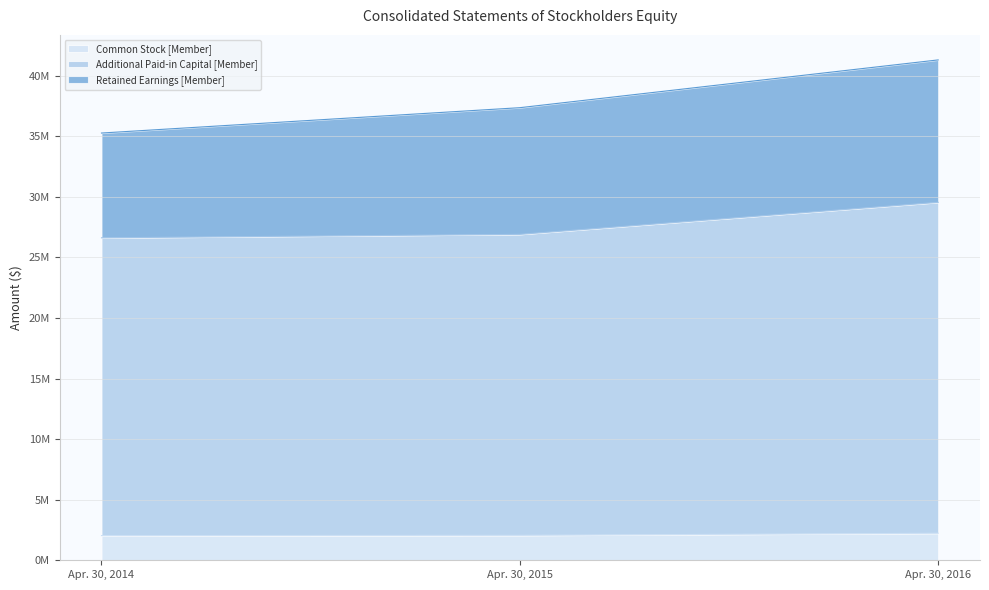

Which series has the widest spread of values?

Additional Paid-in Capital [Member]